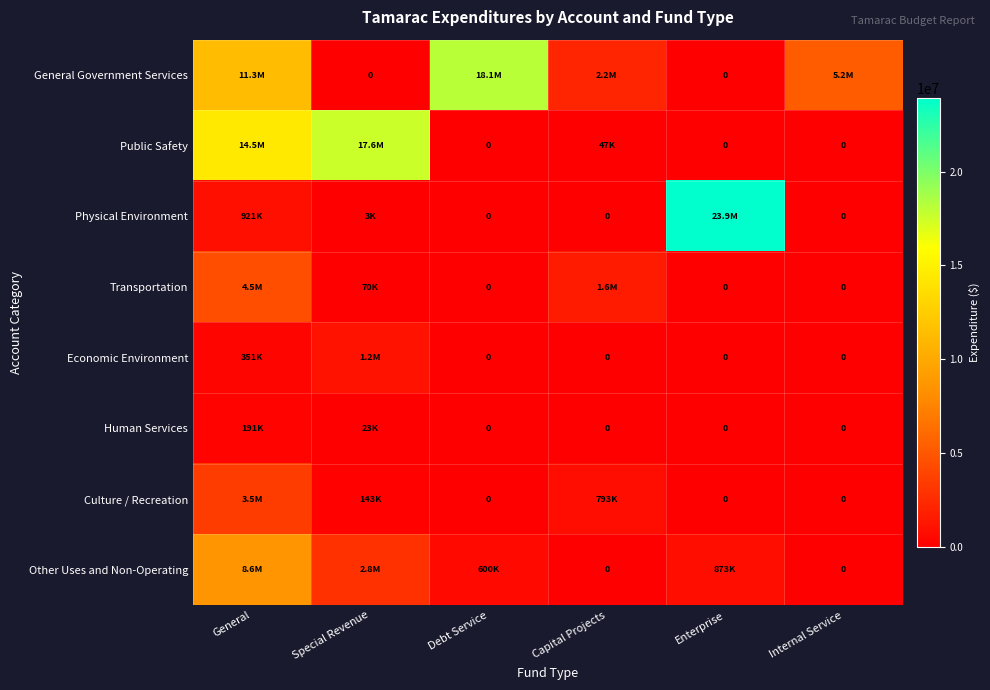

The value of Other Uses and Non-Operating at Debt Service is 868565. True or false?

False